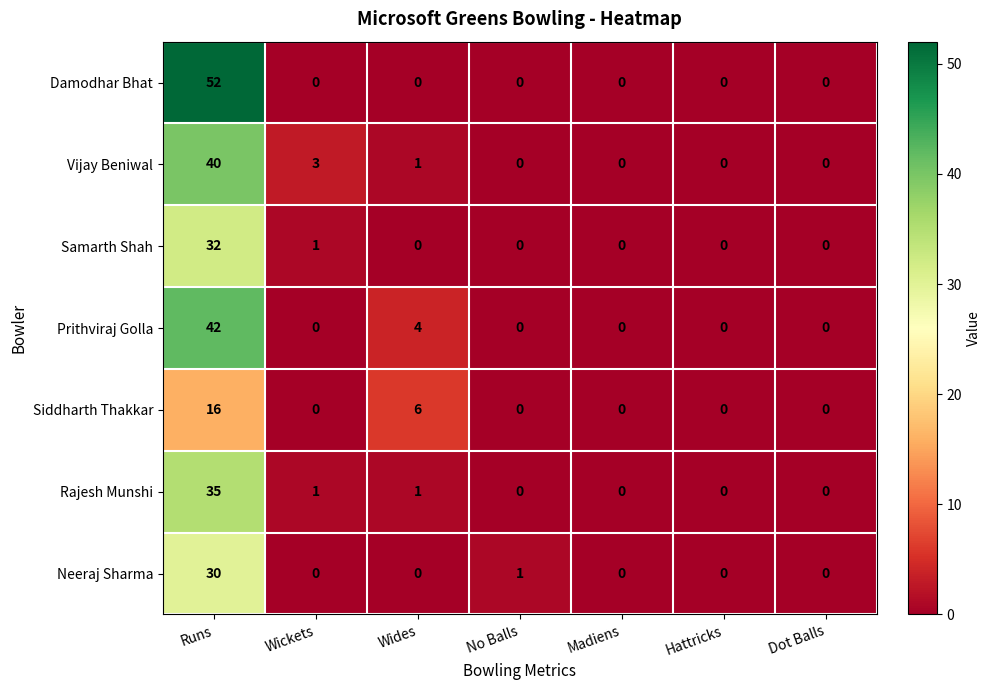

Between Wides and No Balls, which series saw the biggest shift?

Siddharth Thakkar